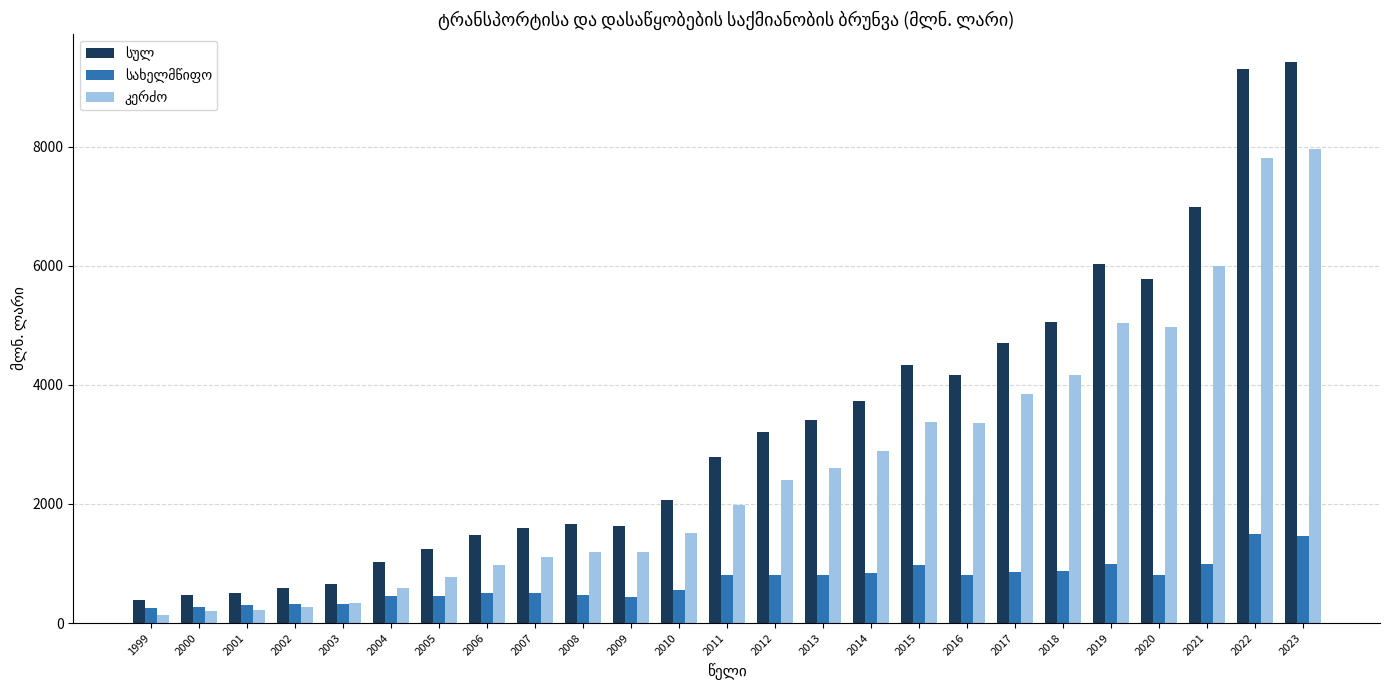

How many categories are shown in the chart?

25